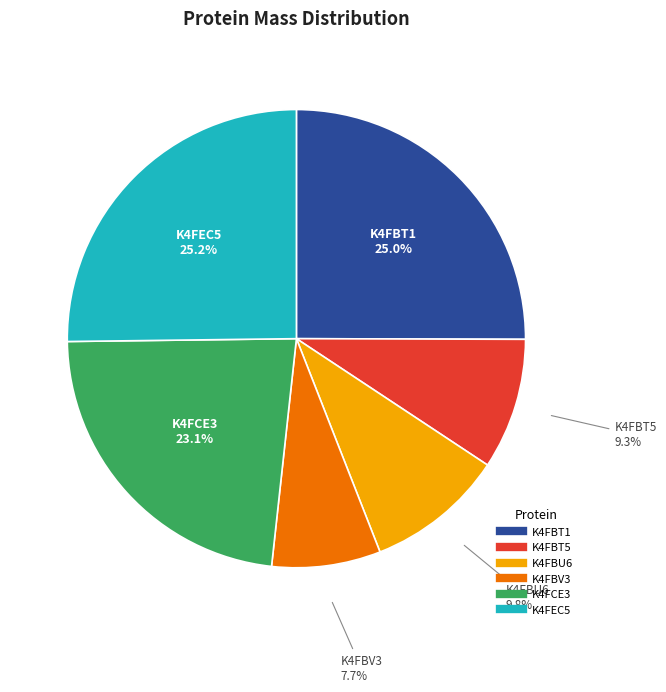

What percentage is NOT represented by K4FBU6?

90.2%